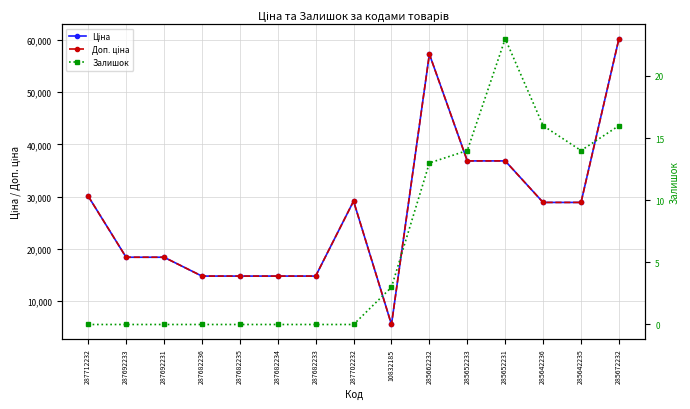

Does the chart display data point markers on the line(s)?

Yes